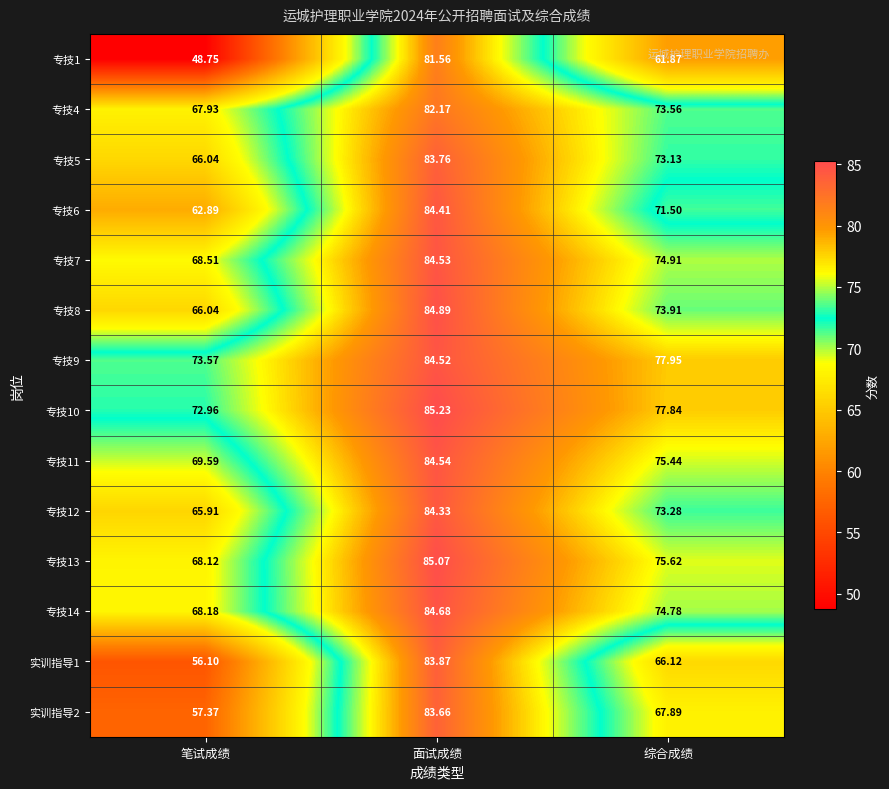

Rank the categories by 实训指导1 value from highest to lowest.

面试成绩, 综合成绩, 笔试成绩